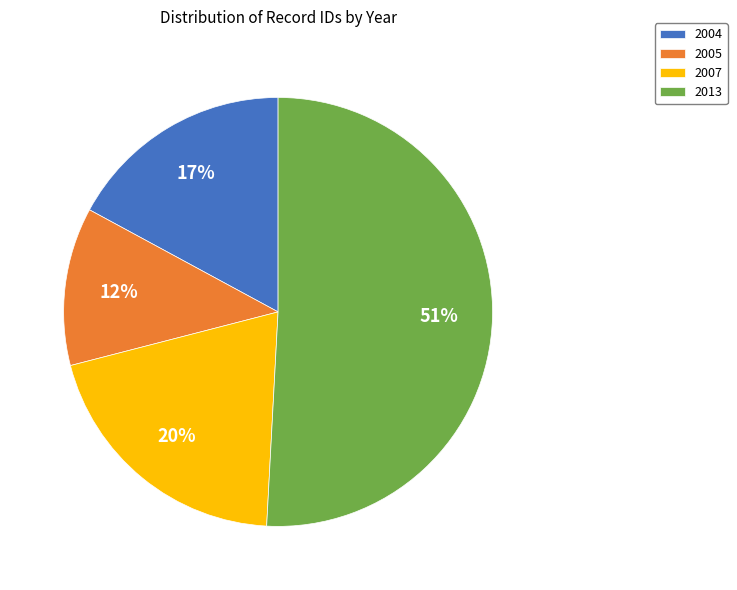

Which category has the biggest portion of the pie?

2013